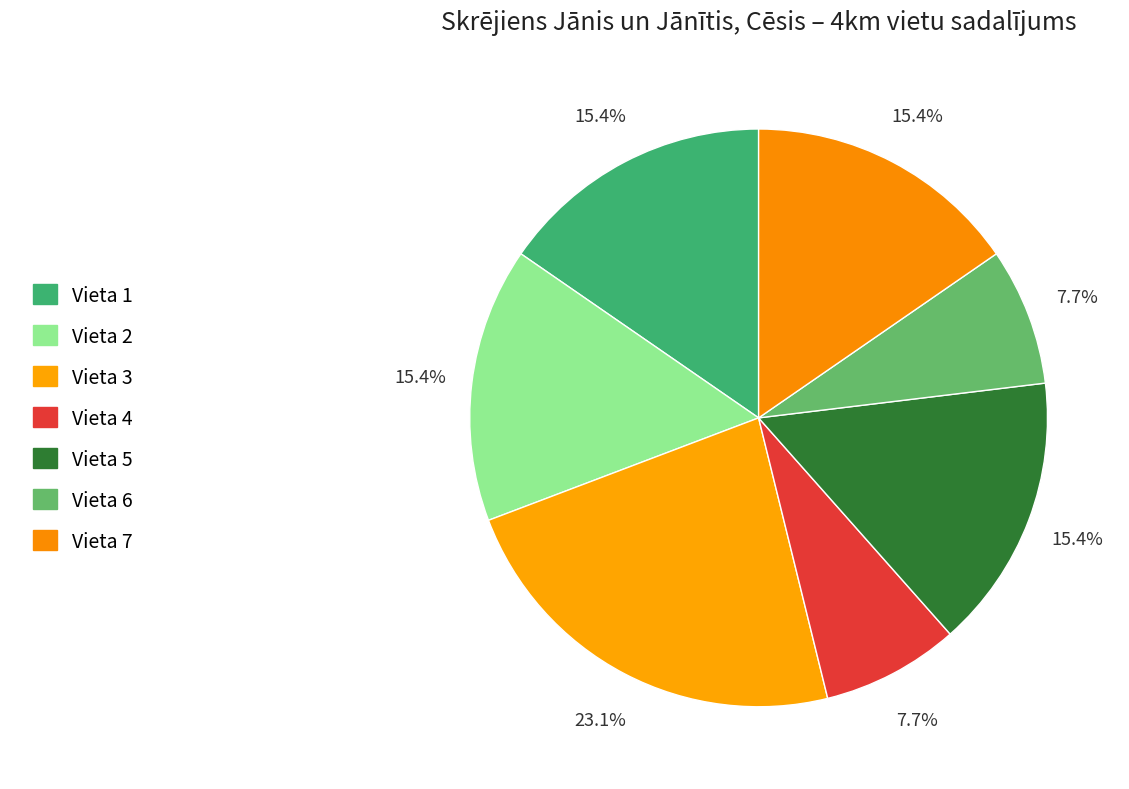

The Vieta 3 slice represents 17% of the pie. True or false?

False